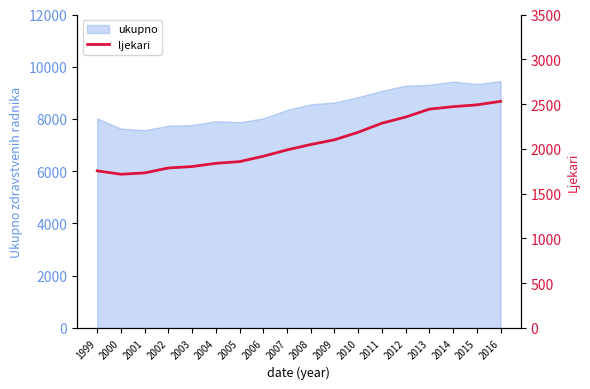

List the labels in order of value, smallest first.

2000, 2001, 1999, 2002, 2003, 2004, 2005, 2006, 2007, 2008, 2009, 2010, 2011, 2012, 2013, 2014, 2015, 2016